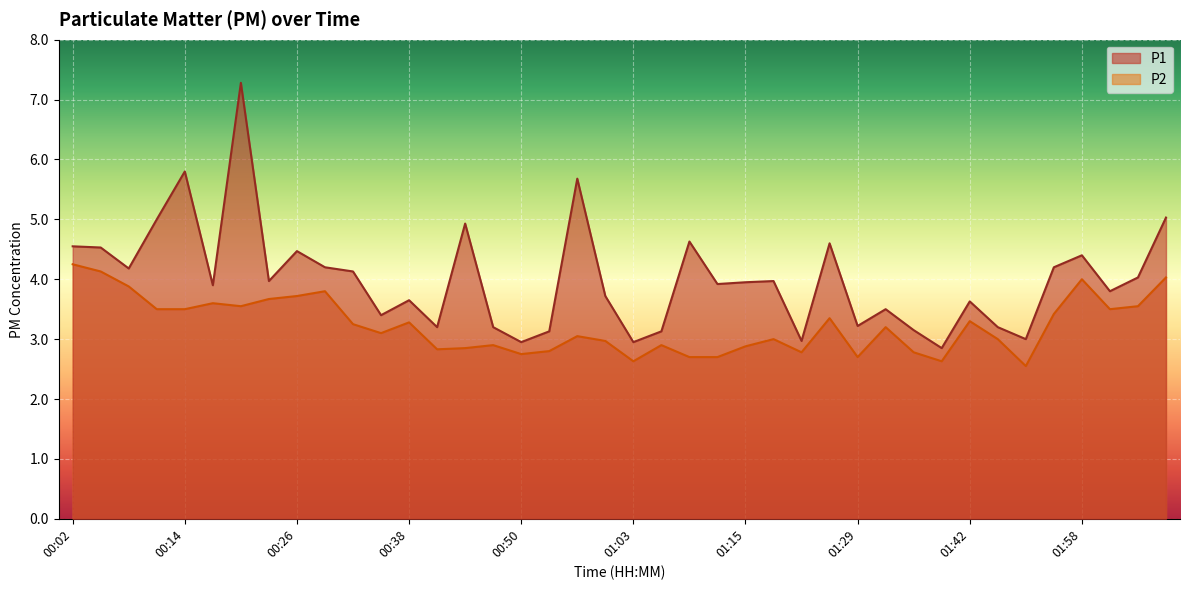

Reading right to left, transcribe all the data shown in this chart.

P1: 5.0	4.0	3.8	4.4	4.2	3.0	3.2	3.6	2.9	3.1	3.5	3.2	4.6	3.0	4.0	4.0	3.9	4.6	3.1	3.0	3.7	5.7	3.1	3.0	3.2	4.9	3.2	3.6	3.4	4.1	4.2	4.5	4.0	7.3	3.9	5.8	5.0	4.2	4.5	4.5
P2: 4.0	3.5	3.5	4.0	3.4	2.5	3.0	3.3	2.6	2.8	3.2	2.7	3.4	2.8	3.0	2.9	2.7	2.7	2.9	2.6	3.0	3.0	2.8	2.8	2.9	2.9	2.8	3.3	3.1	3.2	3.8	3.7	3.7	3.5	3.6	3.5	3.5	3.9	4.1	4.2